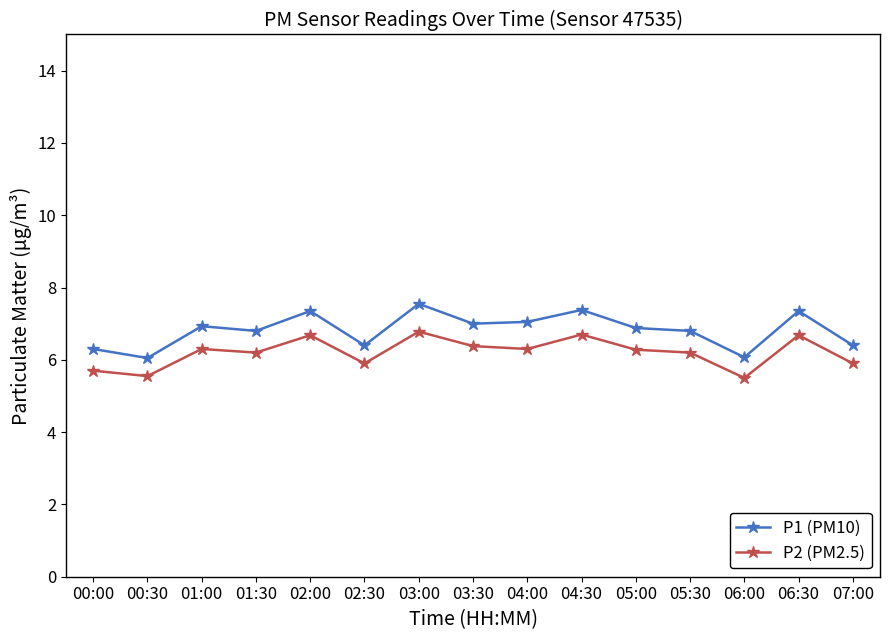

What is the label of the 7th point from the left?

03:00